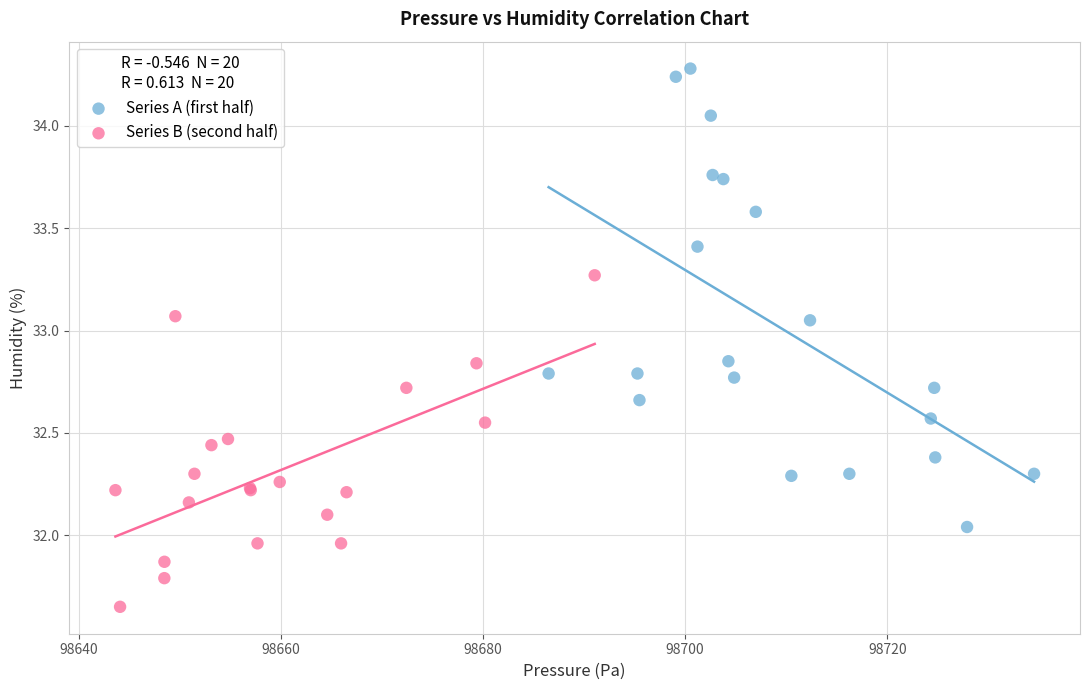

What are all the series names shown in the legend?

Series A (first half), Series B (second half)